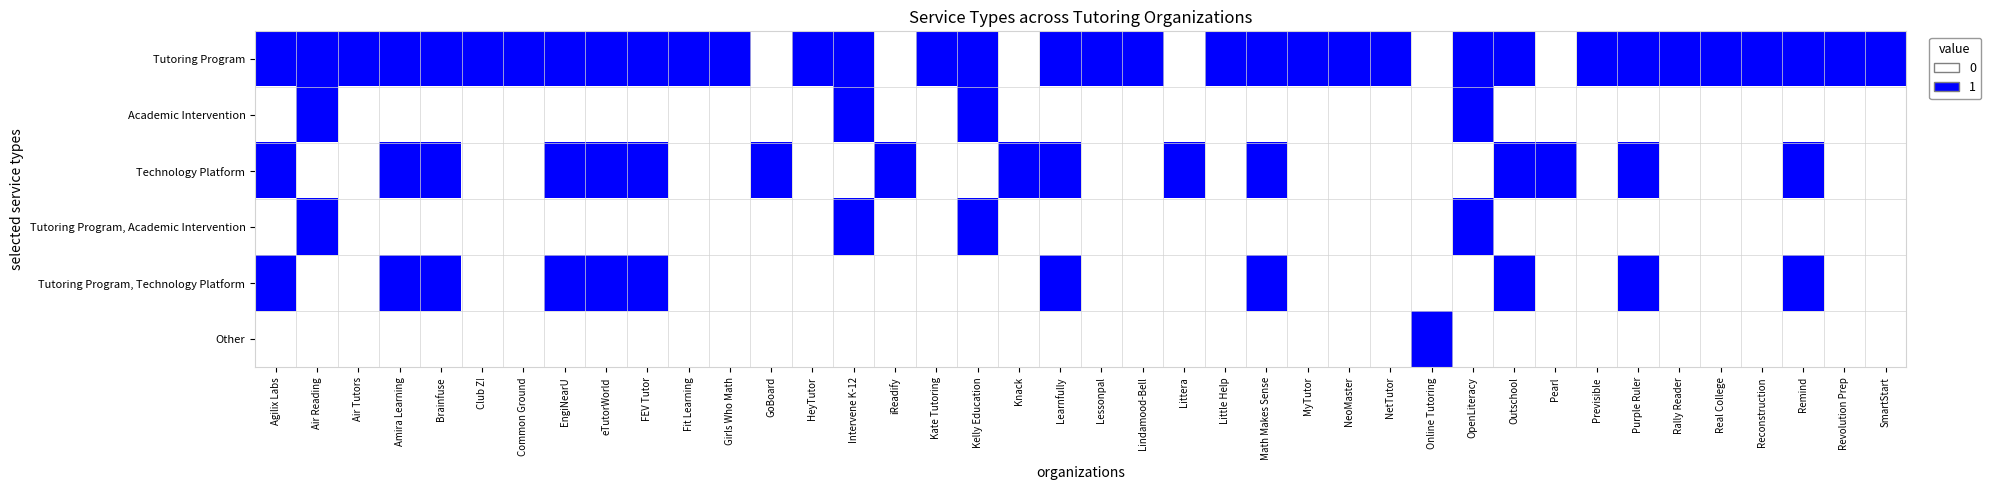

Reading right to left, transcribe all the data shown in this chart.

Tutoring Program: SmartStart=1	Revolution Prep=1	Remind=1	Reconstruction=1	Real College=1	Rally Reader=1	Purple Ruler=1	Previsible=1	Pearl=0	Outschool=1	OpenLiteracy=1	Online Tutoring=0	NetTutor=1	NeoMaster=1	MyTutor=1	Math Makes Sense=1	Little Help=1	Littera=0	Lindamood-Bell=1	Lessonpal=1	Learnfully=1	Knack=0	Kelly Education=1	Kate Tutoring=1	iReadify=0	Intervene K-12=1	HeyTutor=1	GoBoard=0	Girls Who Math=1	Fit Learning=1	FEV Tutor=1	eTutorWorld=1	EngiNearU=1	Common Ground=1	Club Z!=1	Brainfuse=1	Amira Learning=1	Air Tutors=1	Air Reading=1	Agilix Labs=1
Academic Intervention: SmartStart=0	Revolution Prep=0	Remind=0	Reconstruction=0	Real College=0	Rally Reader=0	Purple Ruler=0	Previsible=0	Pearl=0	Outschool=0	OpenLiteracy=1	Online Tutoring=0	NetTutor=0	NeoMaster=0	MyTutor=0	Math Makes Sense=0	Little Help=0	Littera=0	Lindamood-Bell=0	Lessonpal=0	Learnfully=0	Knack=0	Kelly Education=1	Kate Tutoring=0	iReadify=0	Intervene K-12=1	HeyTutor=0	GoBoard=0	Girls Who Math=0	Fit Learning=0	FEV Tutor=0	eTutorWorld=0	EngiNearU=0	Common Ground=0	Club Z!=0	Brainfuse=0	Amira Learning=0	Air Tutors=0	Air Reading=1	Agilix Labs=0
Technology Platform: SmartStart=0	Revolution Prep=0	Remind=1	Reconstruction=0	Real College=0	Rally Reader=0	Purple Ruler=1	Previsible=0	Pearl=1	Outschool=1	OpenLiteracy=0	Online Tutoring=0	NetTutor=0	NeoMaster=0	MyTutor=0	Math Makes Sense=1	Little Help=0	Littera=1	Lindamood-Bell=0	Lessonpal=0	Learnfully=1	Knack=1	Kelly Education=0	Kate Tutoring=0	iReadify=1	Intervene K-12=0	HeyTutor=0	GoBoard=1	Girls Who Math=0	Fit Learning=0	FEV Tutor=1	eTutorWorld=1	EngiNearU=1	Common Ground=0	Club Z!=0	Brainfuse=1	Amira Learning=1	Air Tutors=0	Air Reading=0	Agilix Labs=1
Tutoring Program, Academic Intervention: SmartStart=0	Revolution Prep=0	Remind=0	Reconstruction=0	Real College=0	Rally Reader=0	Purple Ruler=0	Previsible=0	Pearl=0	Outschool=0	OpenLiteracy=1	Online Tutoring=0	NetTutor=0	NeoMaster=0	MyTutor=0	Math Makes Sense=0	Little Help=0	Littera=0	Lindamood-Bell=0	Lessonpal=0	Learnfully=0	Knack=0	Kelly Education=1	Kate Tutoring=0	iReadify=0	Intervene K-12=1	HeyTutor=0	GoBoard=0	Girls Who Math=0	Fit Learning=0	FEV Tutor=0	eTutorWorld=0	EngiNearU=0	Common Ground=0	Club Z!=0	Brainfuse=0	Amira Learning=0	Air Tutors=0	Air Reading=1	Agilix Labs=0
Tutoring Program, Technology Platform: SmartStart=0	Revolution Prep=0	Remind=1	Reconstruction=0	Real College=0	Rally Reader=0	Purple Ruler=1	Previsible=0	Pearl=0	Outschool=1	OpenLiteracy=0	Online Tutoring=0	NetTutor=0	NeoMaster=0	MyTutor=0	Math Makes Sense=1	Little Help=0	Littera=0	Lindamood-Bell=0	Lessonpal=0	Learnfully=1	Knack=0	Kelly Education=0	Kate Tutoring=0	iReadify=0	Intervene K-12=0	HeyTutor=0	GoBoard=0	Girls Who Math=0	Fit Learning=0	FEV Tutor=1	eTutorWorld=1	EngiNearU=1	Common Ground=0	Club Z!=0	Brainfuse=1	Amira Learning=1	Air Tutors=0	Air Reading=0	Agilix Labs=1
Other: SmartStart=0	Revolution Prep=0	Remind=0	Reconstruction=0	Real College=0	Rally Reader=0	Purple Ruler=0	Previsible=0	Pearl=0	Outschool=0	OpenLiteracy=0	Online Tutoring=1	NetTutor=0	NeoMaster=0	MyTutor=0	Math Makes Sense=0	Little Help=0	Littera=0	Lindamood-Bell=0	Lessonpal=0	Learnfully=0	Knack=0	Kelly Education=0	Kate Tutoring=0	iReadify=0	Intervene K-12=0	HeyTutor=0	GoBoard=0	Girls Who Math=0	Fit Learning=0	FEV Tutor=0	eTutorWorld=0	EngiNearU=0	Common Ground=0	Club Z!=0	Brainfuse=0	Amira Learning=0	Air Tutors=0	Air Reading=0	Agilix Labs=0